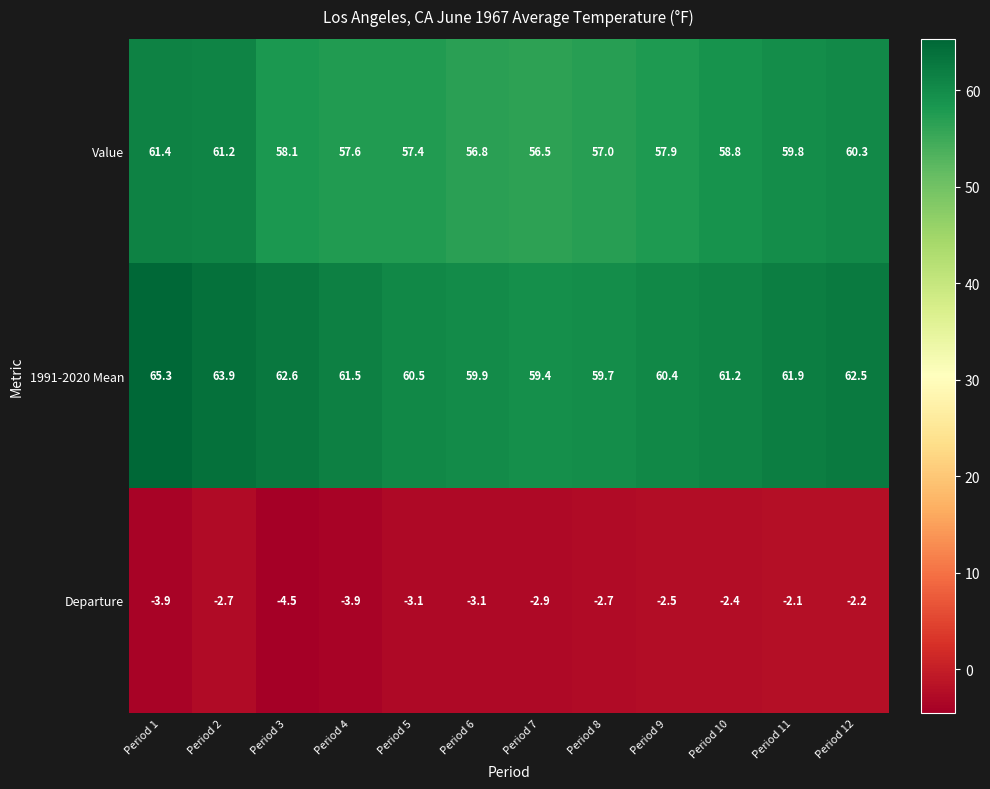

What is the sum of all 1991-2020 Mean values?

738.8